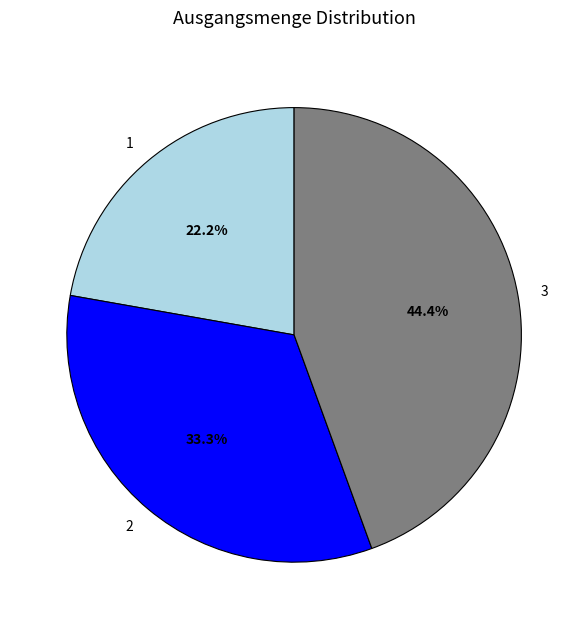

What is the ratio of the value at 1 to the value at 3?

0.5